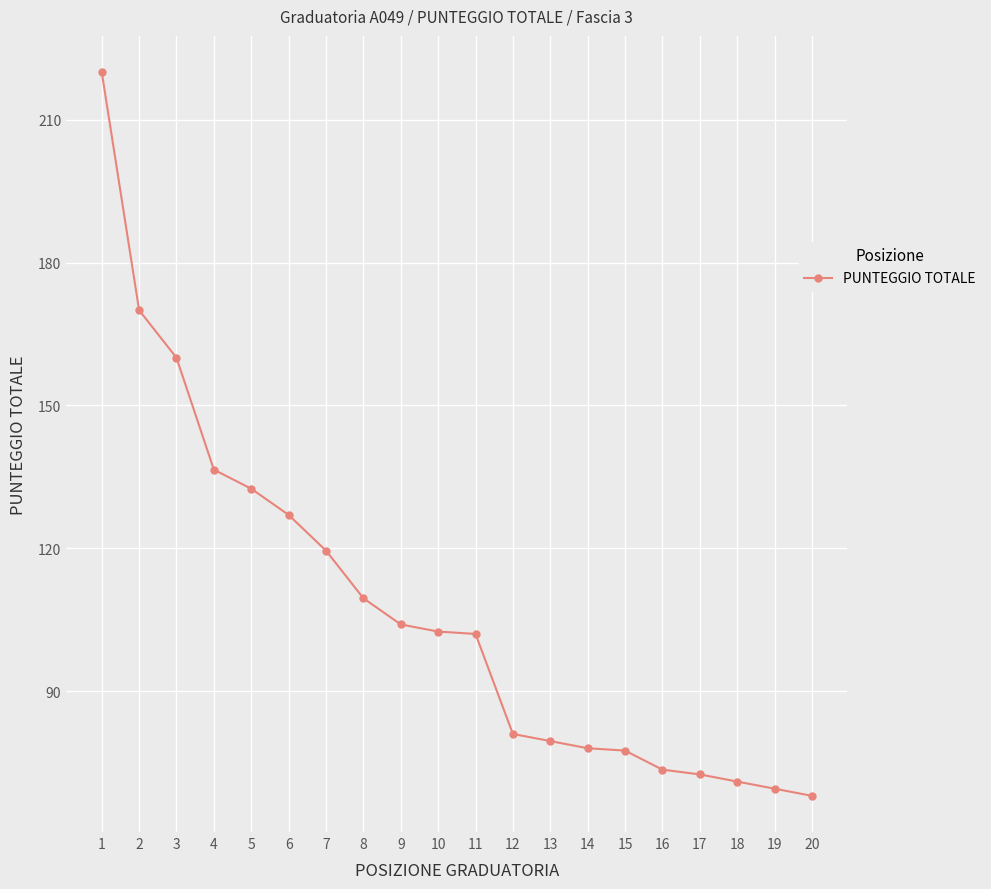

What is the difference between the maximum and minimum values?

152.0